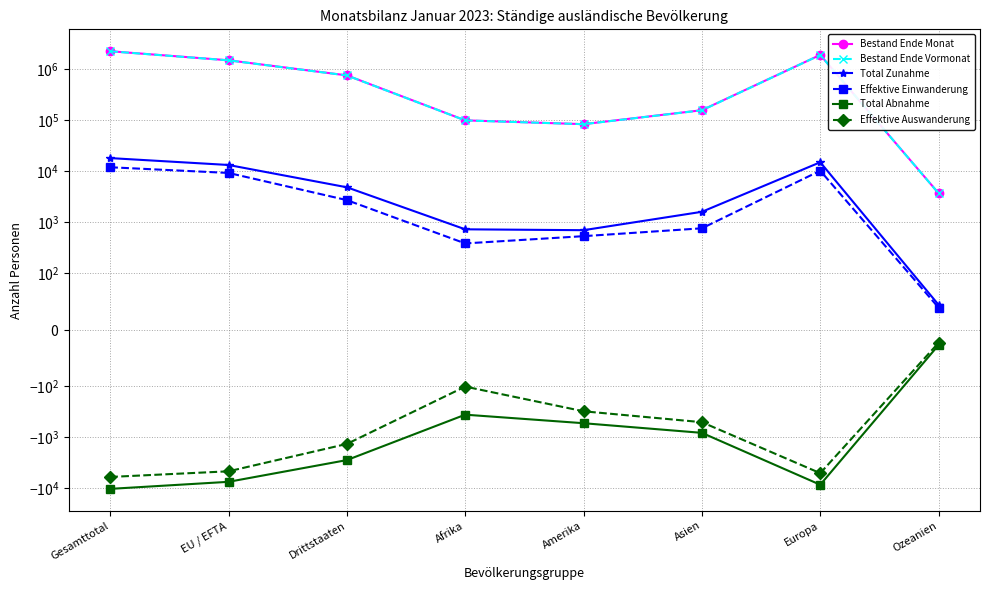

Is it true that Total Abnahme equals -717 at Drittstaaten?

False